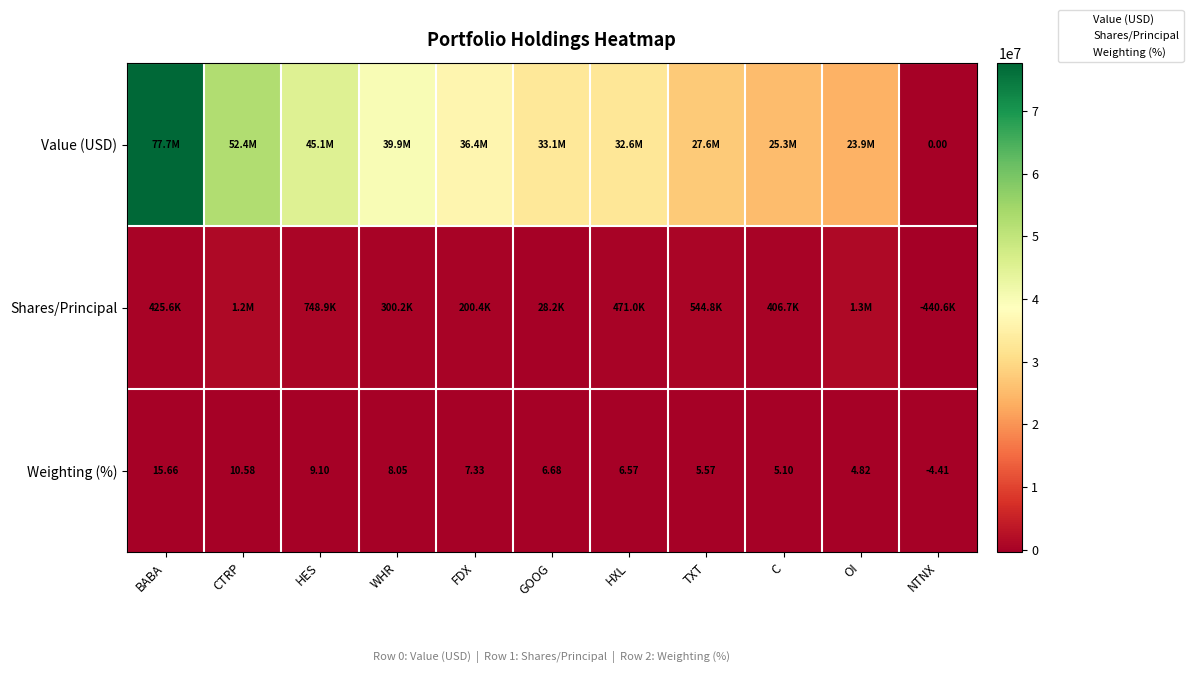

List the labels in order of Weighting (%) value, smallest first.

NTNX, OI, C, TXT, HXL, GOOG, FDX, WHR, HES, CTRP, BABA